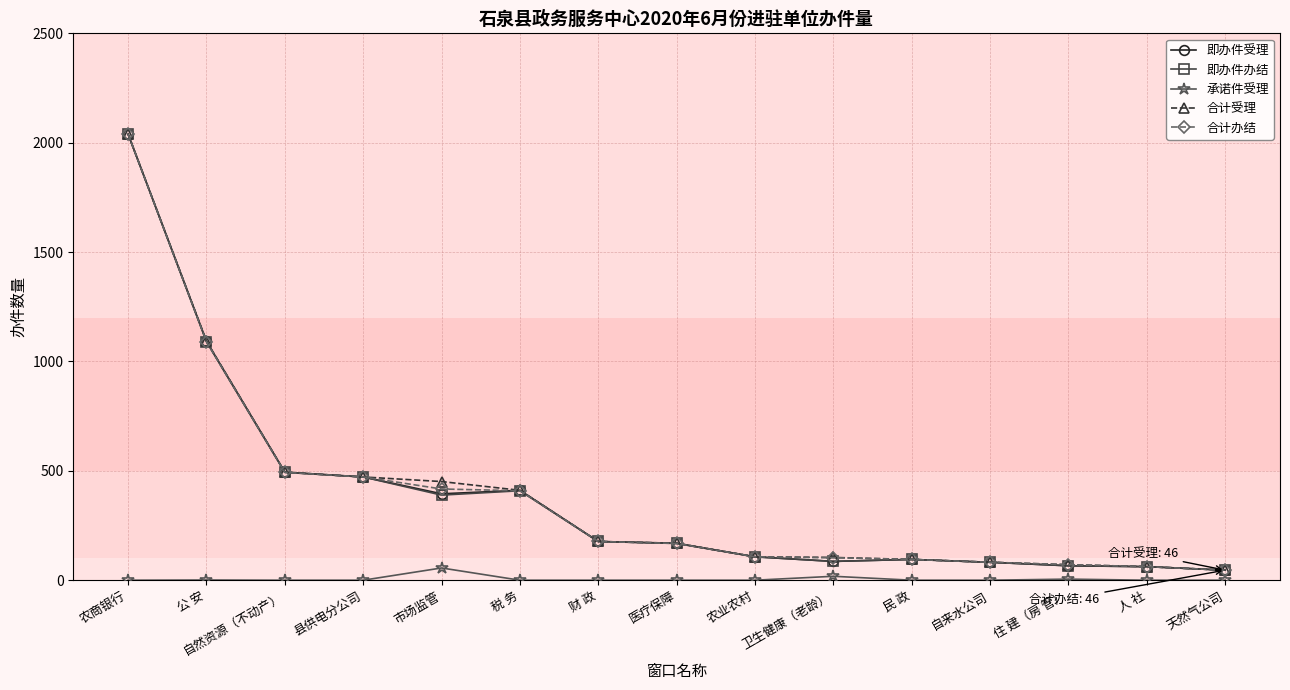

What is the label of the 8th point from the left?

医疗保障